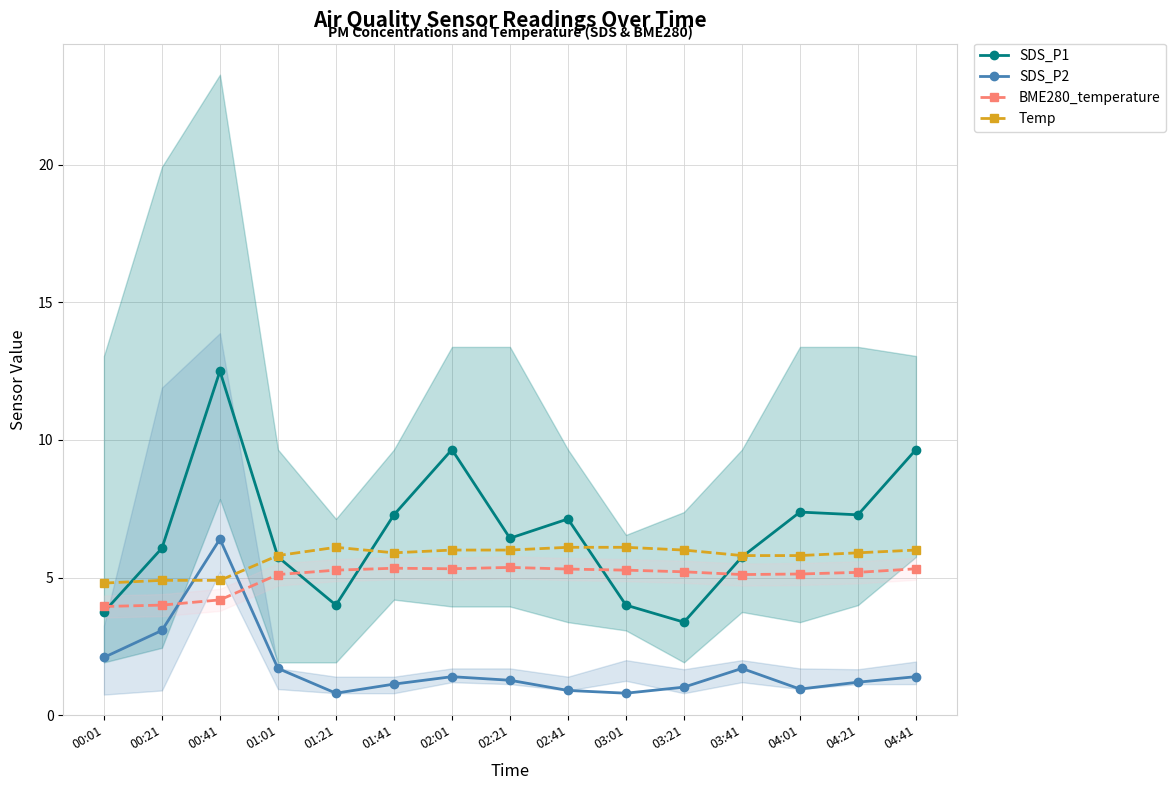

Is this an area chart (filled region under the line)?

No